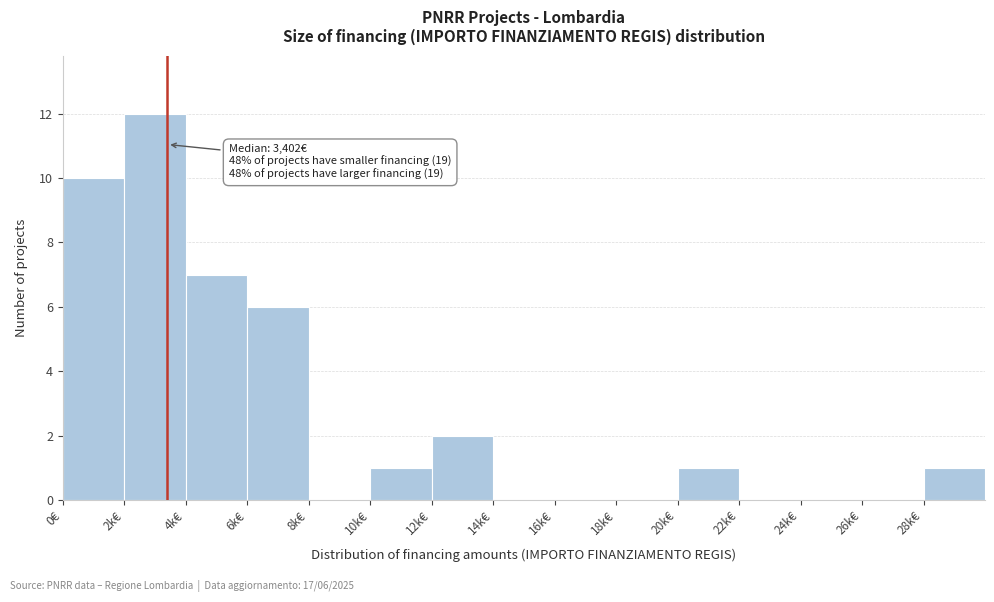

Reading right to left, what are all the values shown in this chart?

28k€=1	26k€=0	24k€=0	22k€=0	20k€=1	18k€=0	16k€=0	14k€=0	12k€=2	10k€=1	8k€=0	6k€=6	4k€=7	2k€=12	0€=10